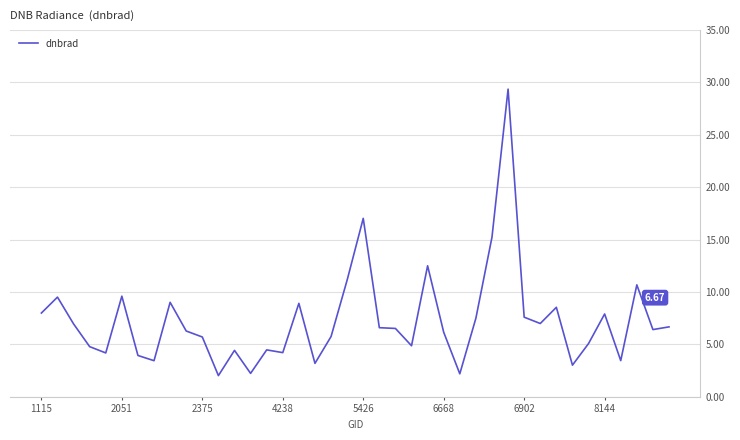

How many lines are shown in the chart?

1